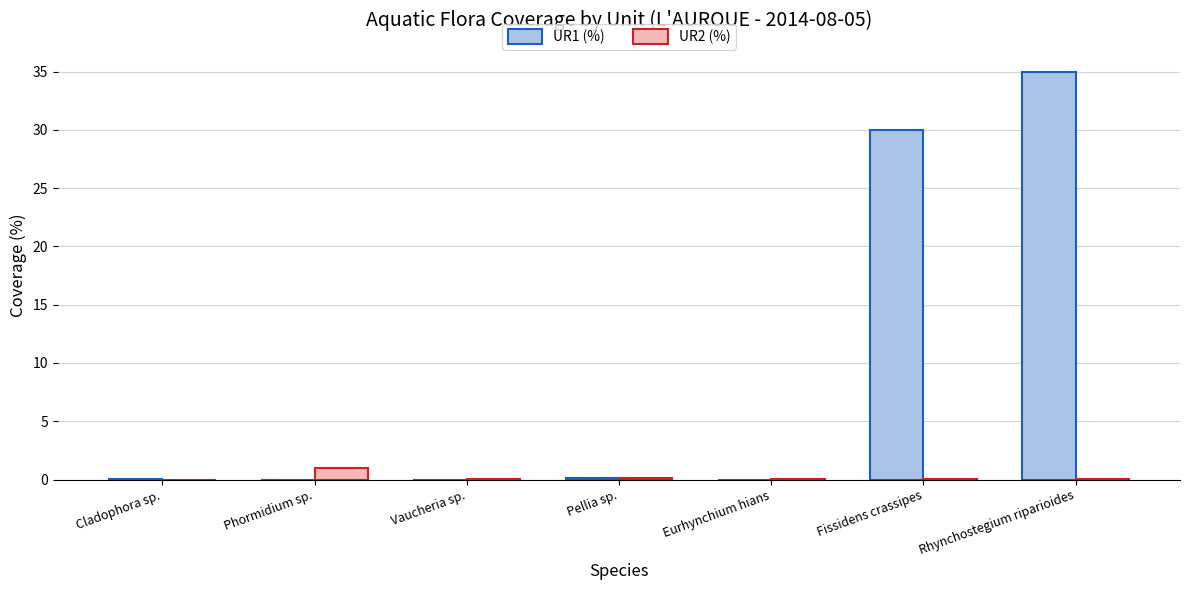

What is the difference between the UR2 (%) values at Phormidium sp. and Eurhynchium hians?

1.0